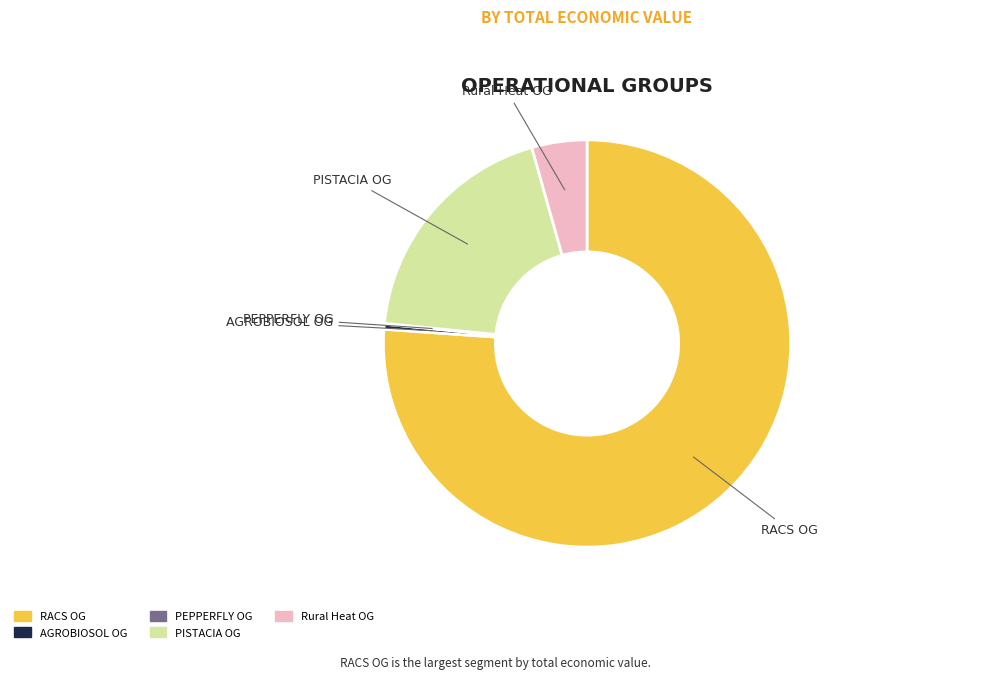

Does any single category account for the majority?

Yes